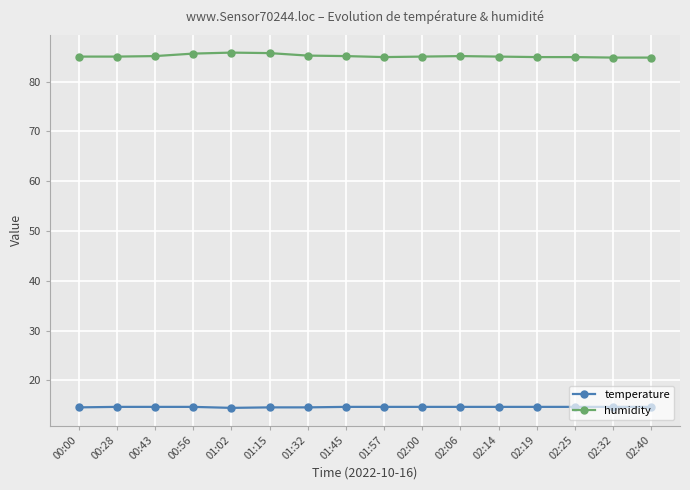

What is the average value of the temperature series?

14.7